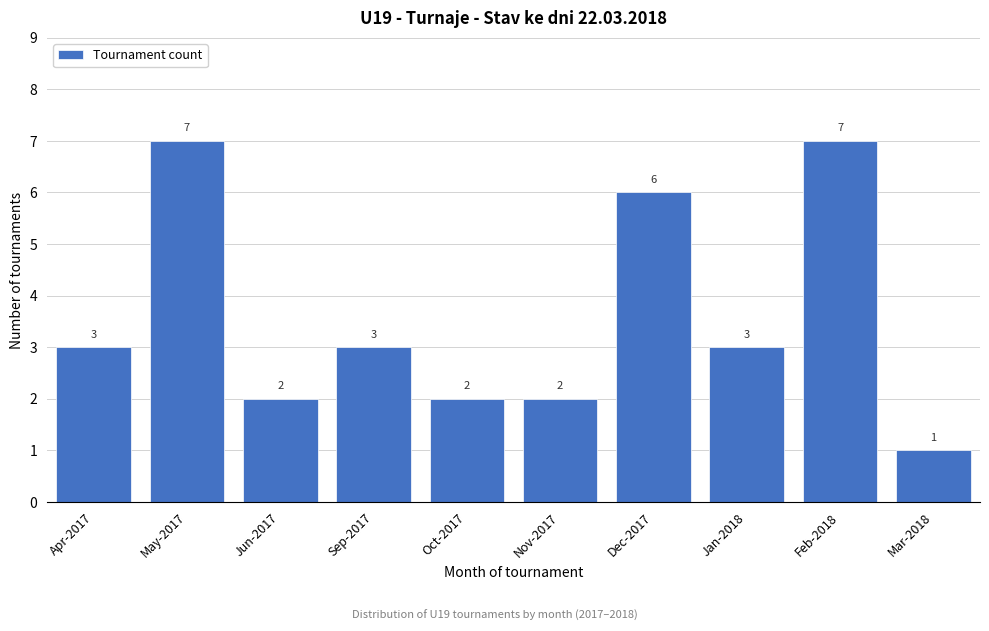

Reading right to left, what are all the values shown in this chart?

1	7	3	6	2	2	3	2	7	3